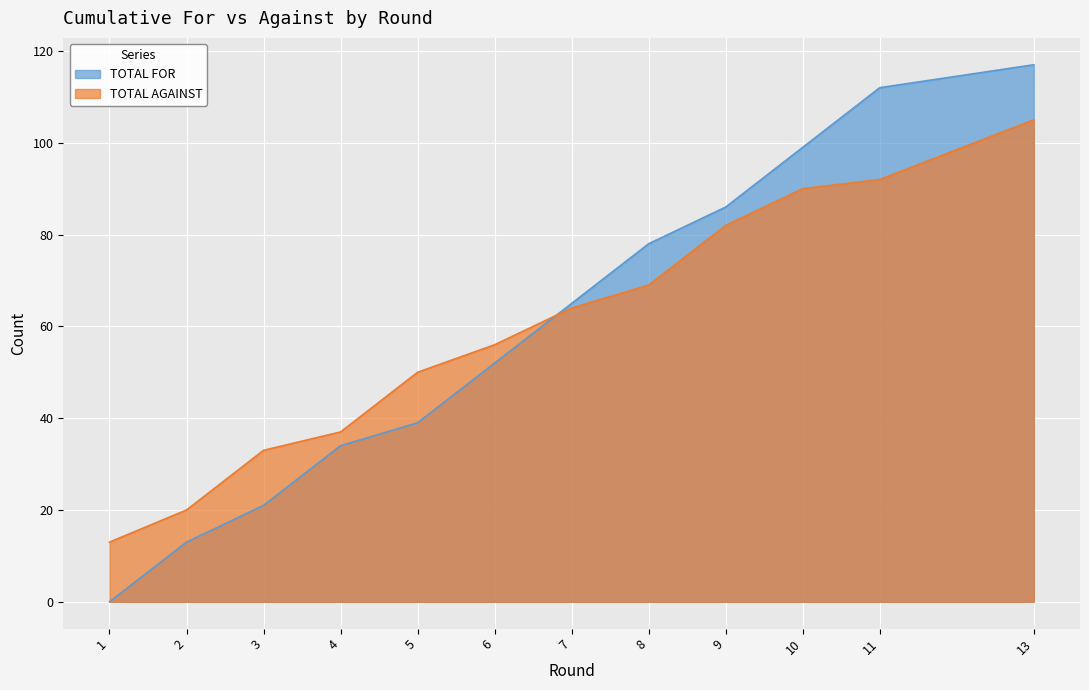

Does the chart display data point markers on the line(s)?

No